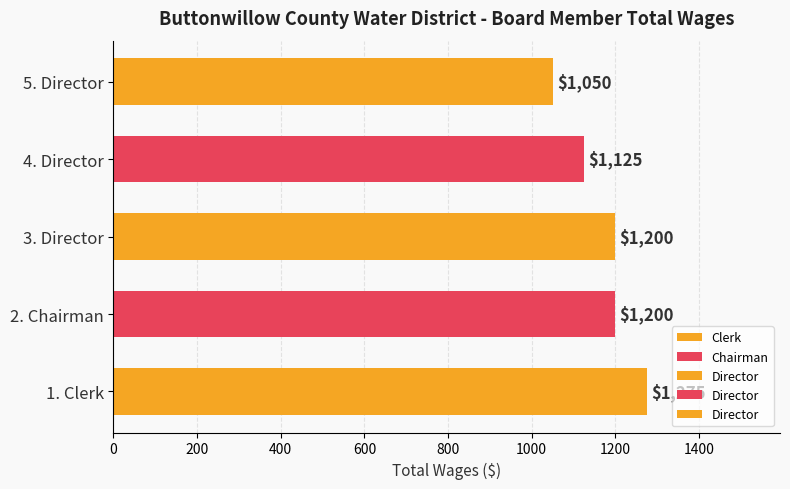

Which has a higher value, 4. Director or 5. Director?

4. Director